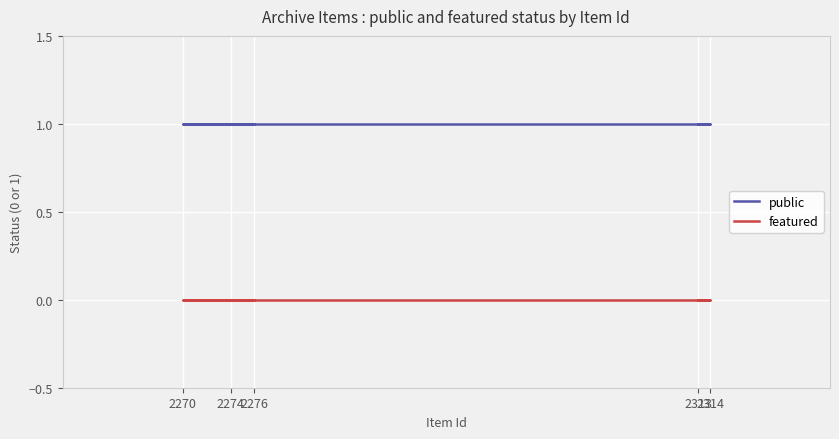

The featured series shows 0 at 2274. True or false?

True